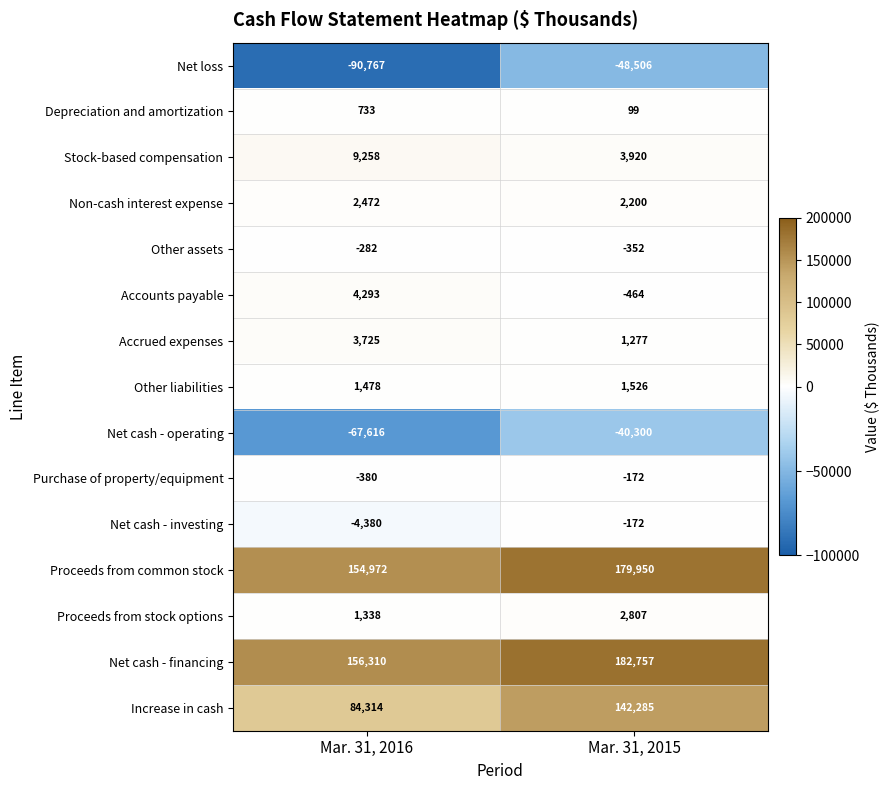

Between Mar. 31, 2016 and Mar. 31, 2015, which series saw the biggest shift?

Increase in cash